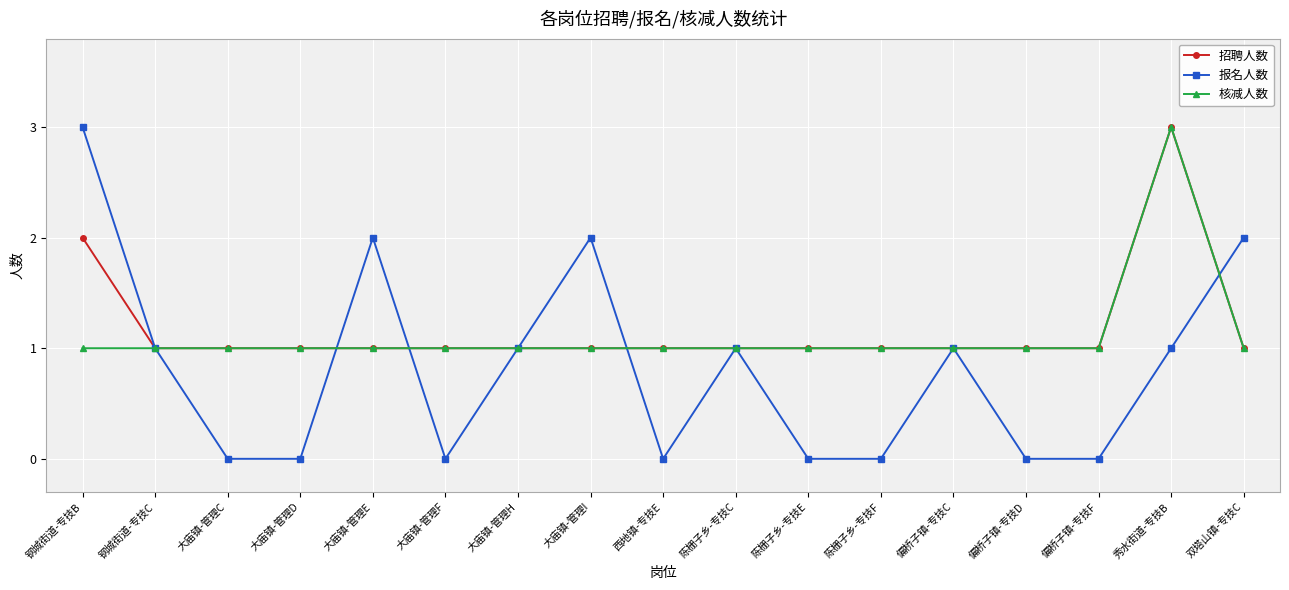

At which category is the sum across all series the highest?

秀水街道-专技B